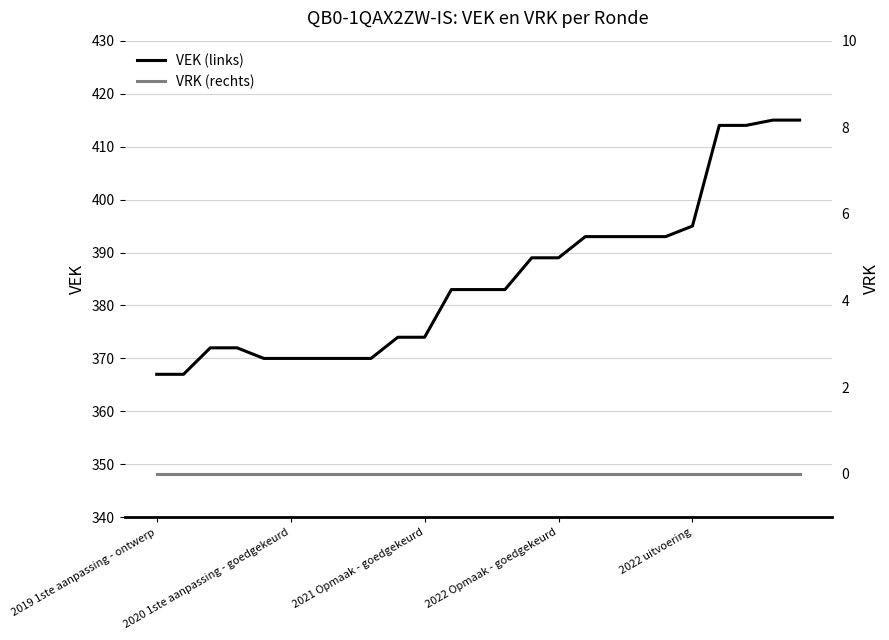

What is the sum of the VEK values at 6 and 16?

763